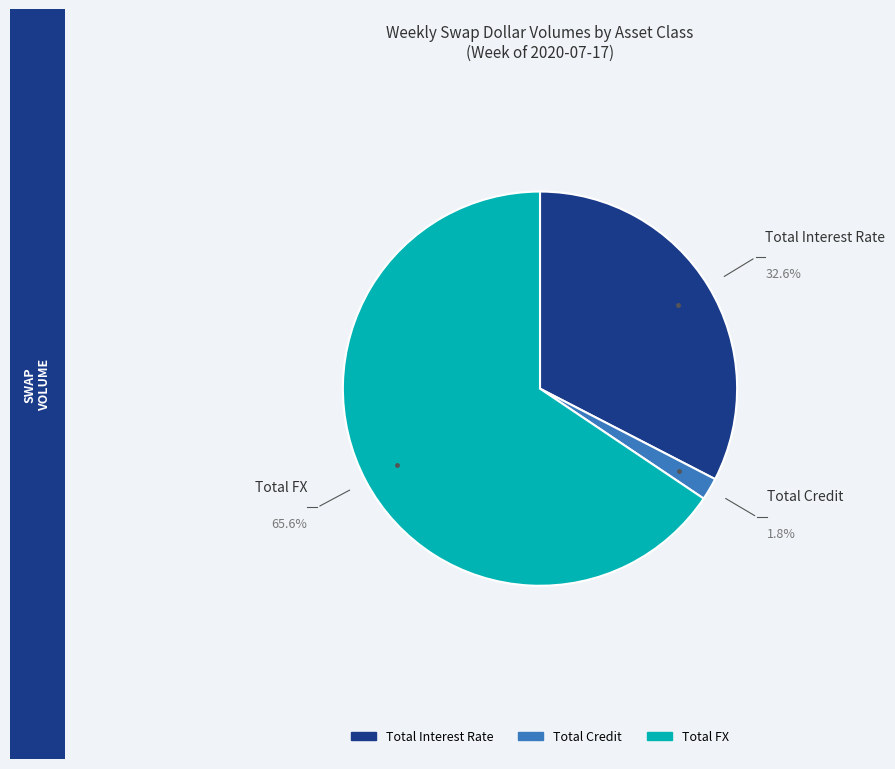

To the nearest percent, what portion does Total FX represent?

66%